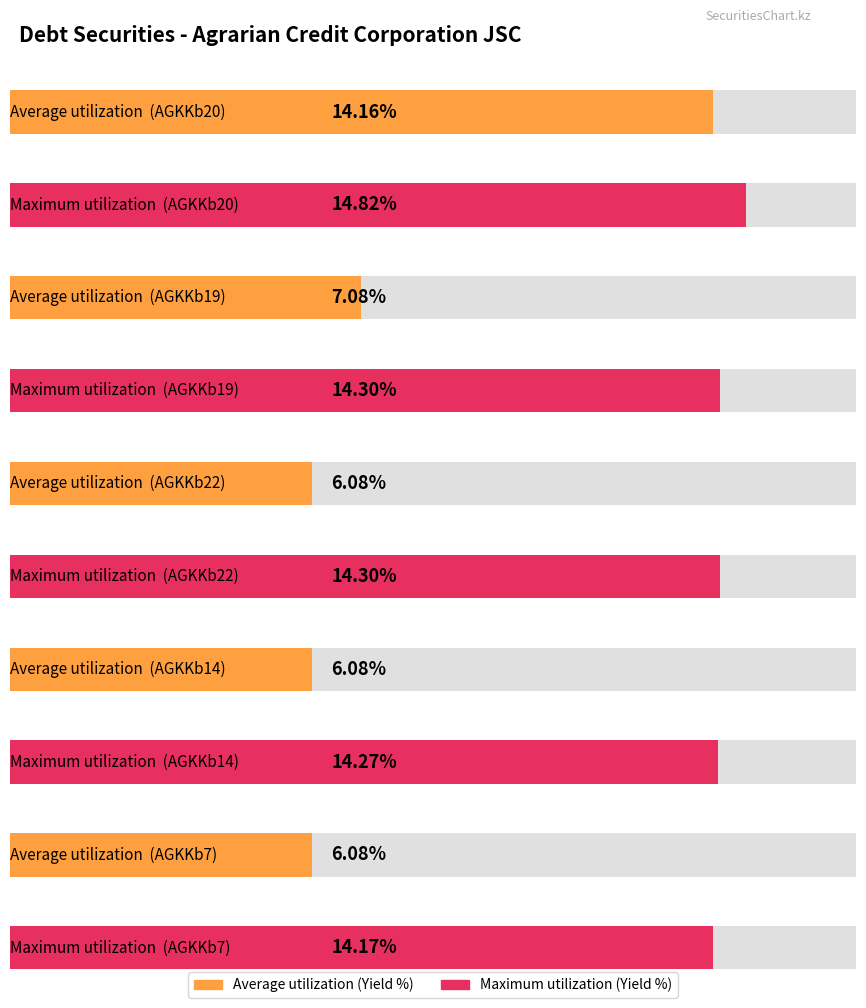

Which series has the largest range (max minus min)?

Average utilization